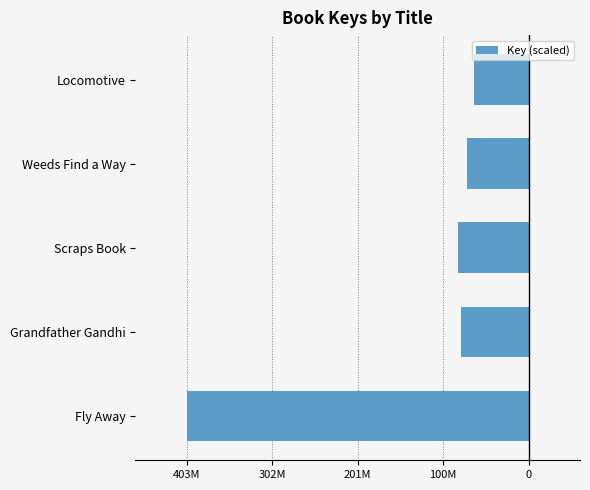

Are the bars horizontal?

Yes